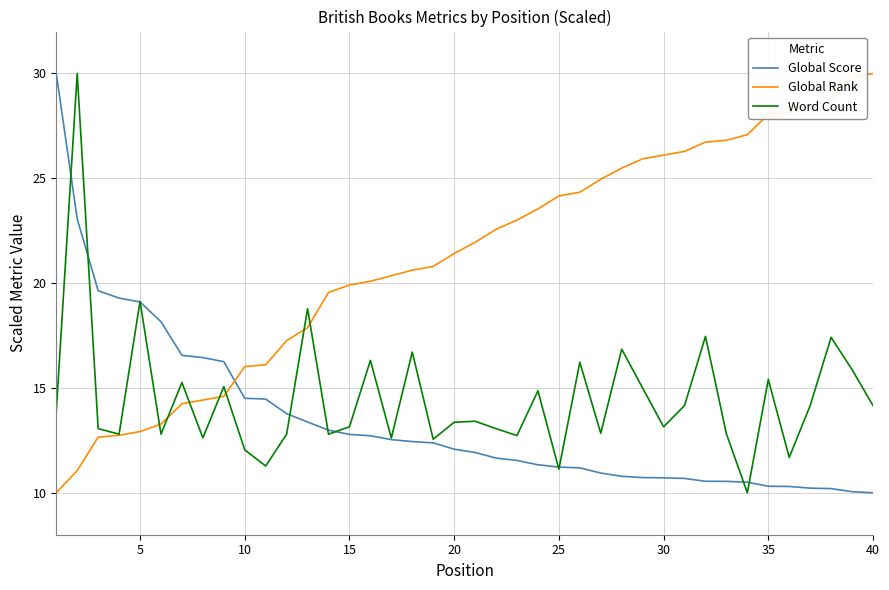

Which series has the largest total across all categories?

Global Rank